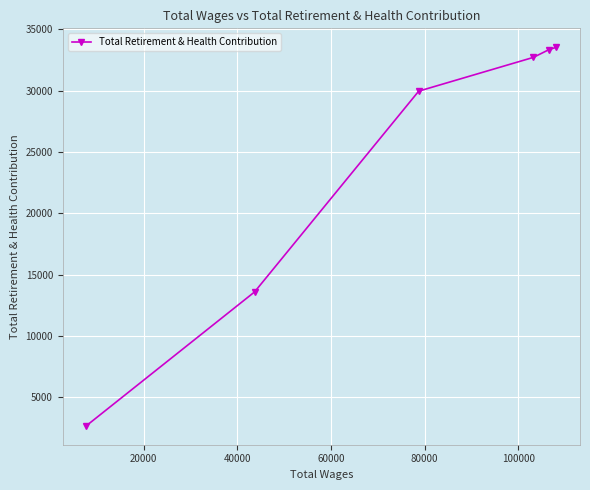

What is the smallest value displayed?

2692